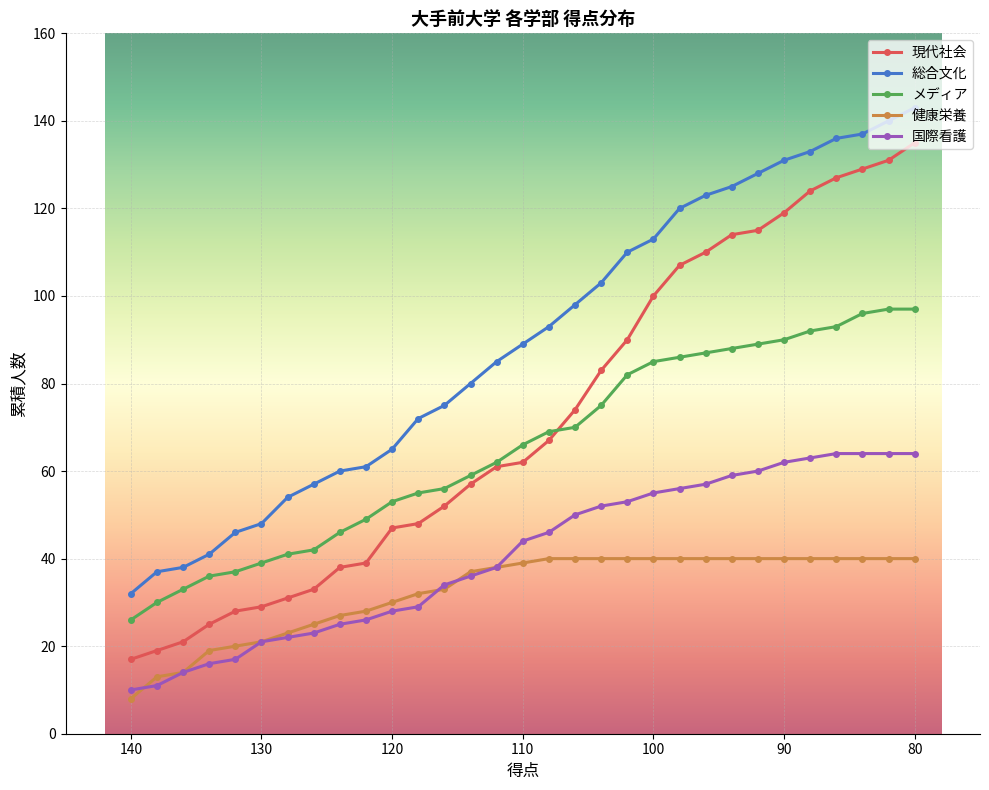

Is the value of メディア at 27 greater than the value of 国際看護 at 130?

Yes